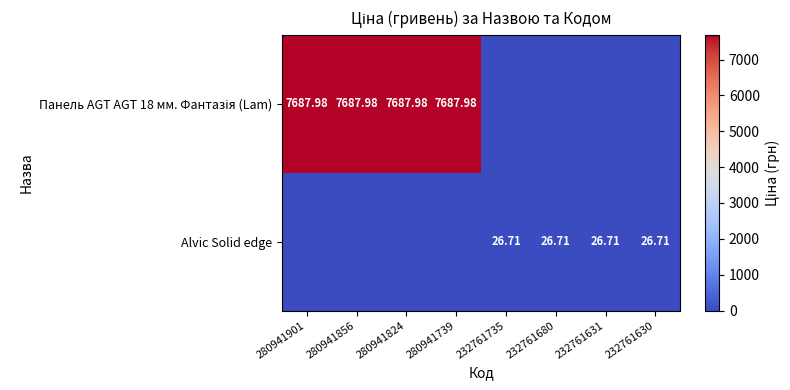

What is the maximum value shown in the chart?

7688.0